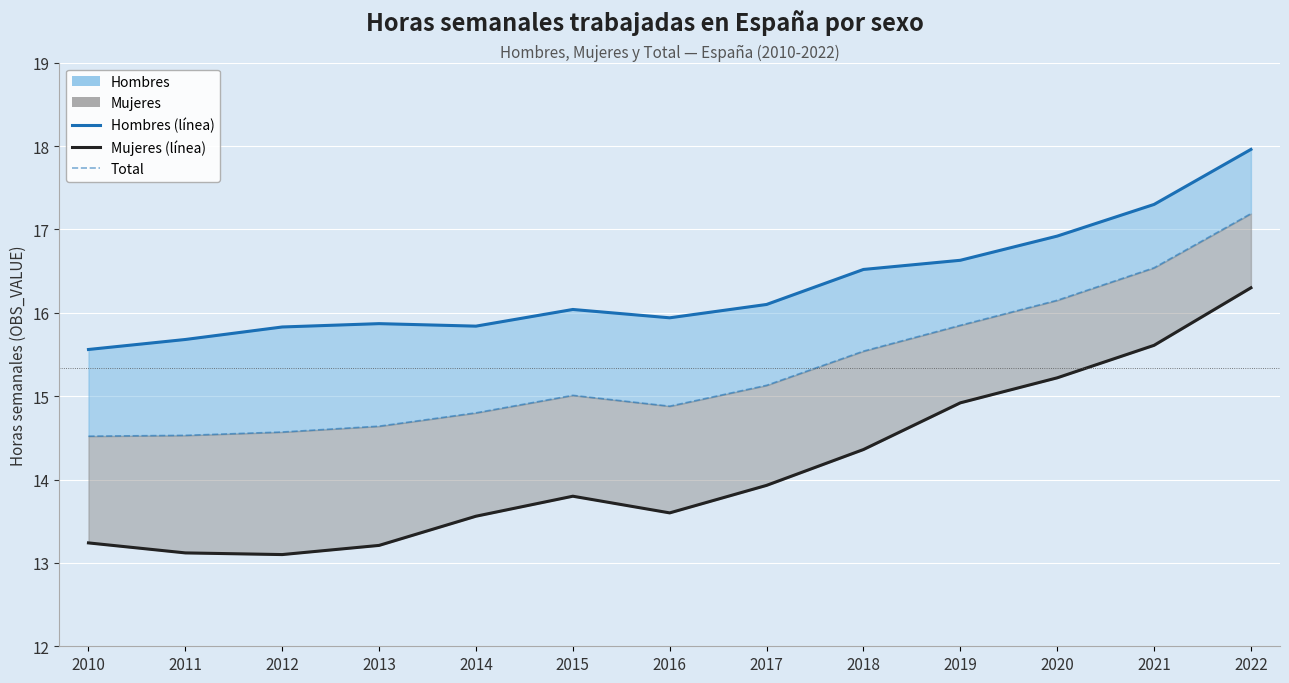

True or false: Total and Hombres (línea) intersect in this chart.

False